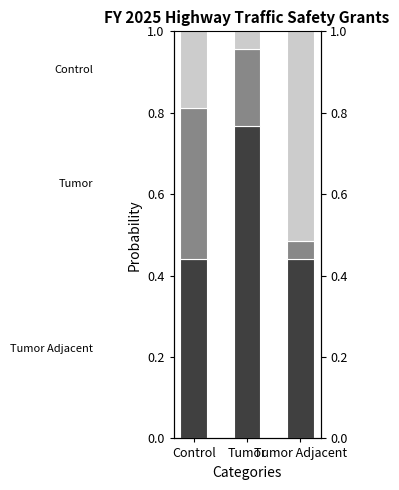

Reading right to left, what are all the values shown in this chart?

Tumor Adjacent: Tumor Adjacent=0.4	Tumor=0.8	Control=0.4
Tumor: Tumor Adjacent=0.0	Tumor=0.2	Control=0.4
Control: Tumor Adjacent=0.5	Tumor=0.0	Control=0.2